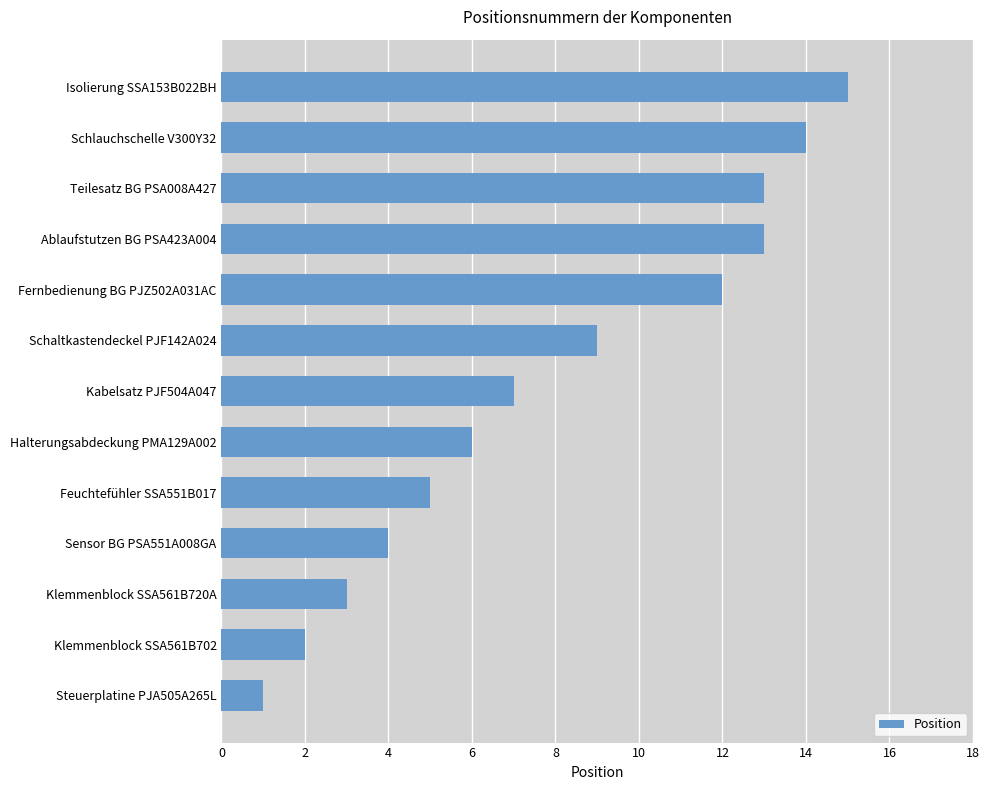

Between Klemmenblock SSA561B702 and Schlauchschelle V300Y32, which is larger?

Schlauchschelle V300Y32